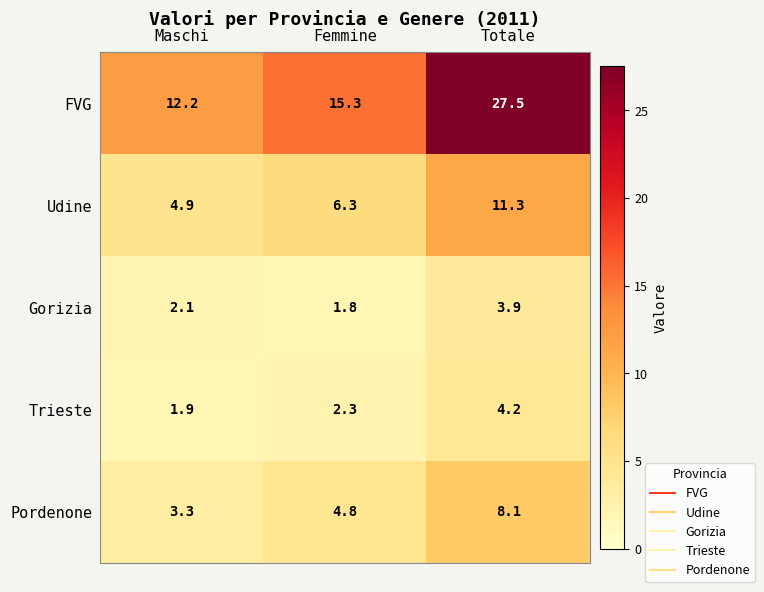

The Trieste series shows 7.0 at Totale. True or false?

False